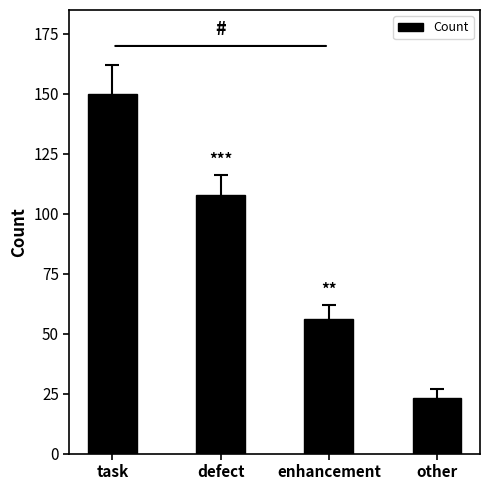

What is the difference between the values at other and task?

127